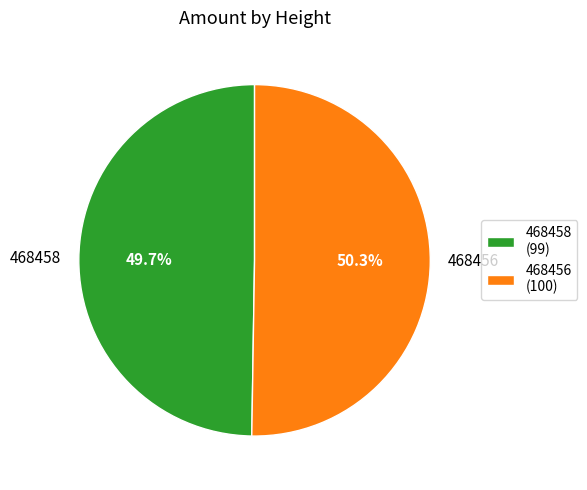

Is the sum of 468458 and 468456 greater than half?

Yes